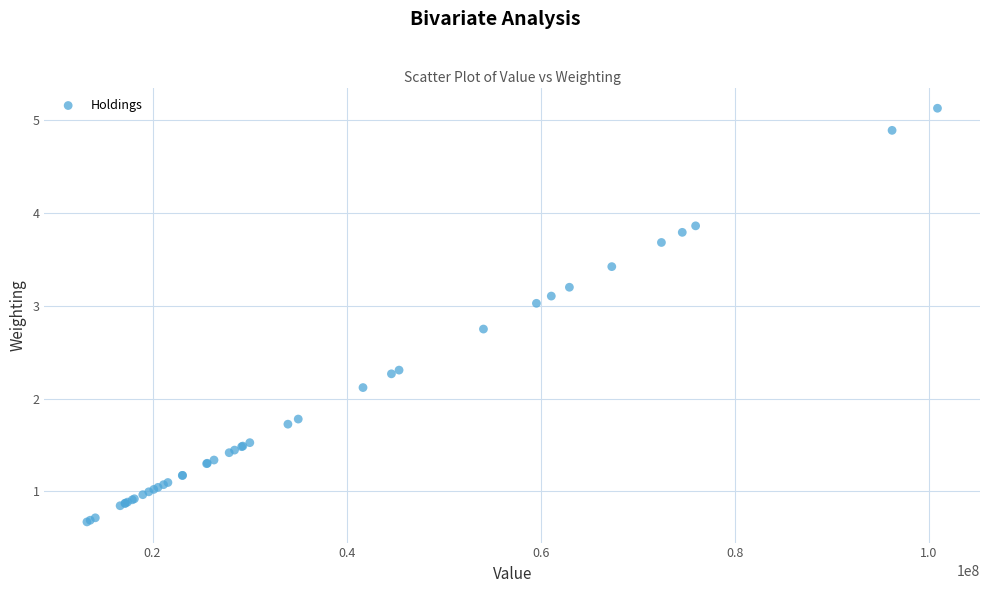

What Y value in the scatter plot is closest to 2?

2.1